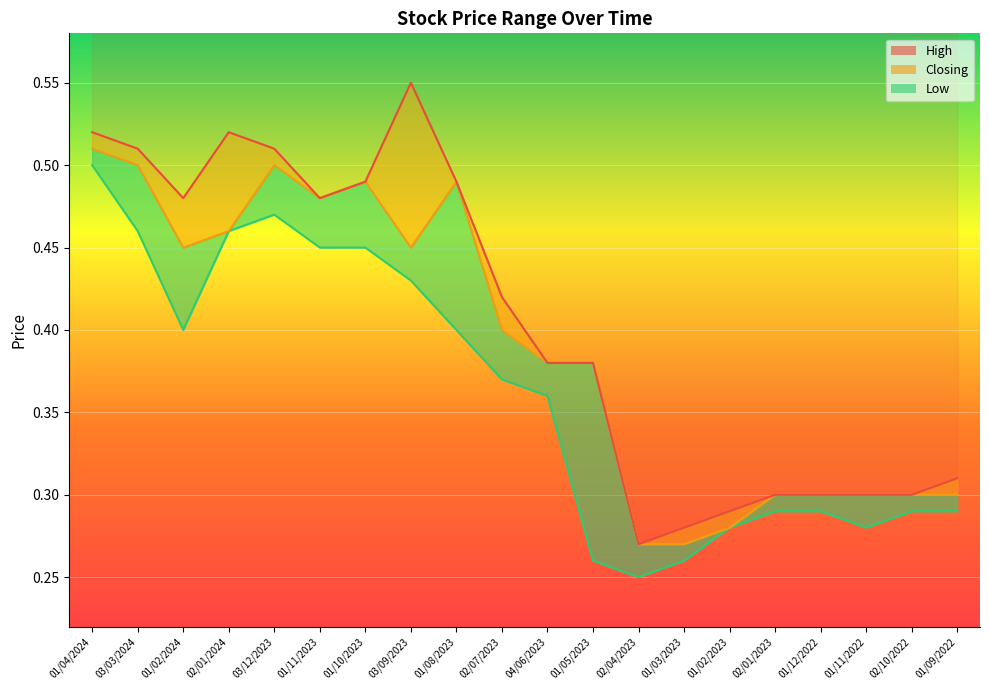

Reading left to right, transcribe all the data shown in this chart.

High: 0.5	0.5	0.5	0.5	0.5	0.5	0.5	0.6	0.5	0.4	0.4	0.4	0.3	0.3	0.3	0.3	0.3	0.3	0.3	0.3
Closing: 0.5	0.5	0.5	0.5	0.5	0.5	0.5	0.5	0.5	0.4	0.4	0.4	0.3	0.3	0.3	0.3	0.3	0.3	0.3	0.3
Low: 0.5	0.5	0.4	0.5	0.5	0.5	0.5	0.4	0.4	0.4	0.4	0.3	0.2	0.3	0.3	0.3	0.3	0.3	0.3	0.3